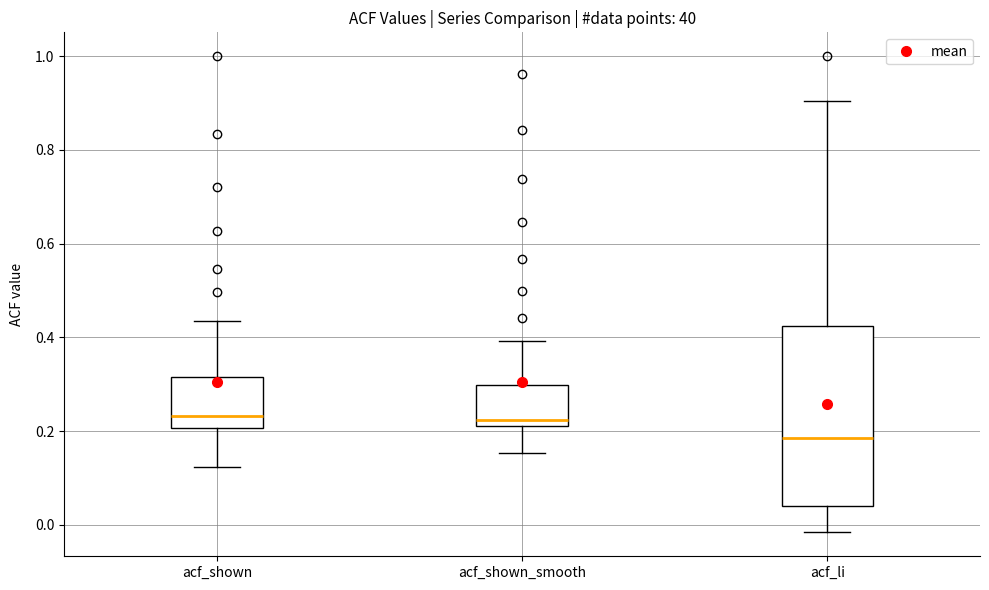

Which box is the tallest, from its lower edge to its upper edge?

acf_li